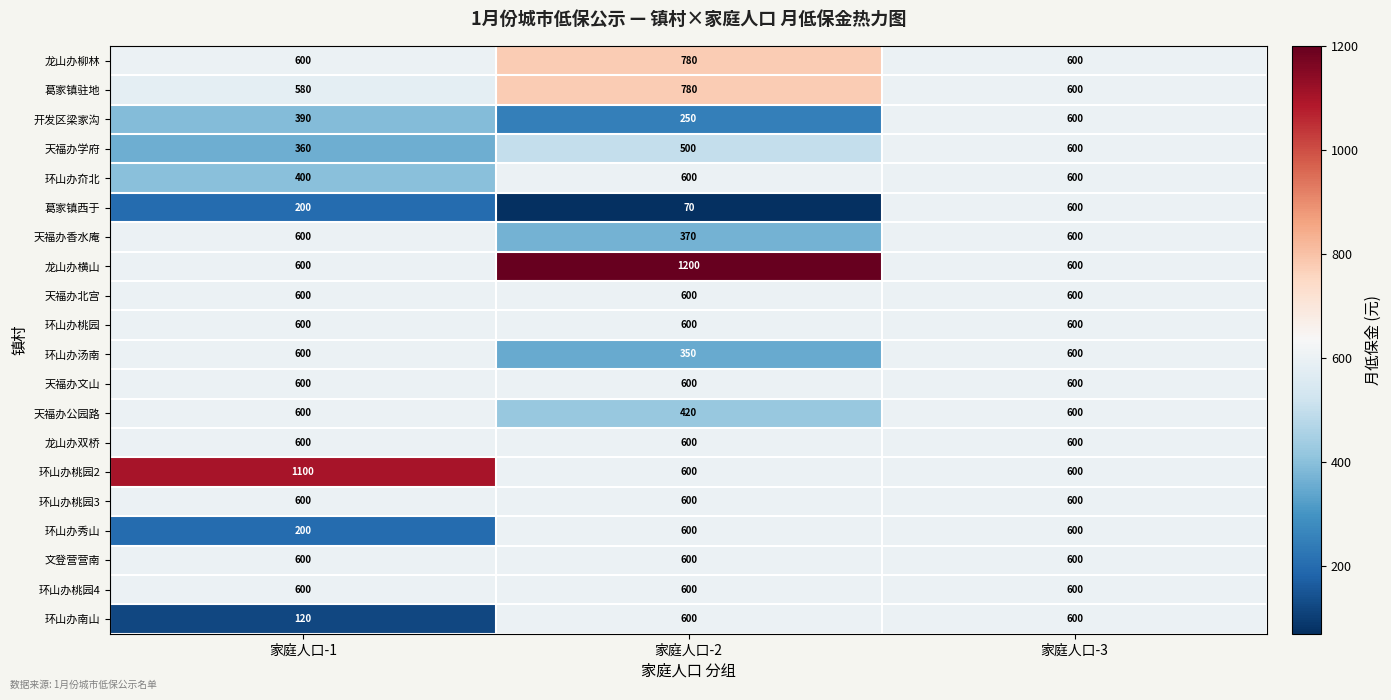

Is it true that 环山办桃园3 equals 600 at 家庭人口-2?

True